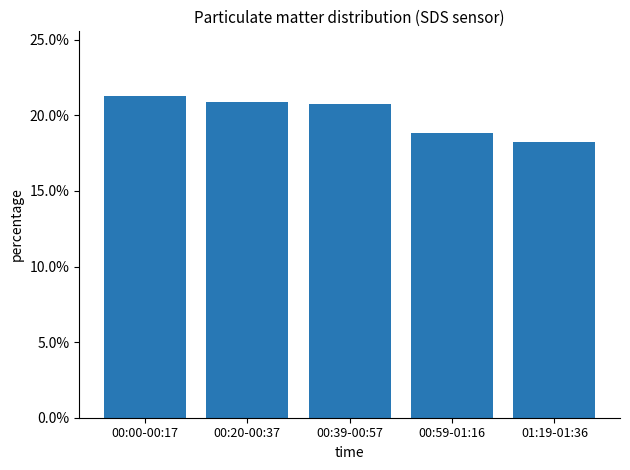

At which label is the value closest to 19?

00:59-01:16